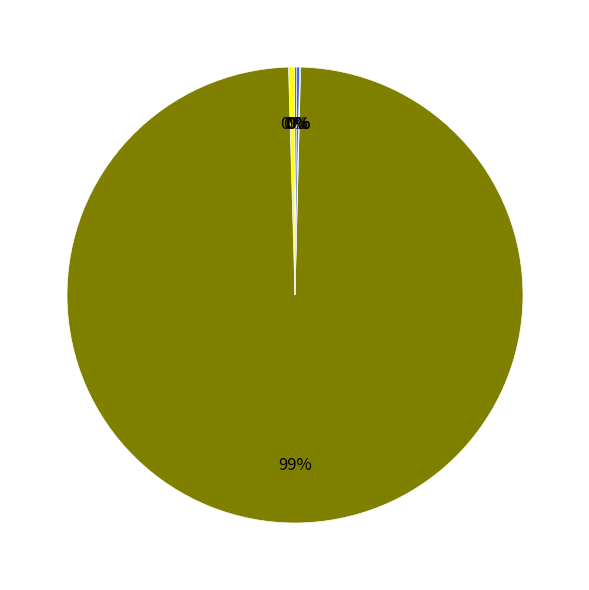

Does any single category account for the majority?

Yes